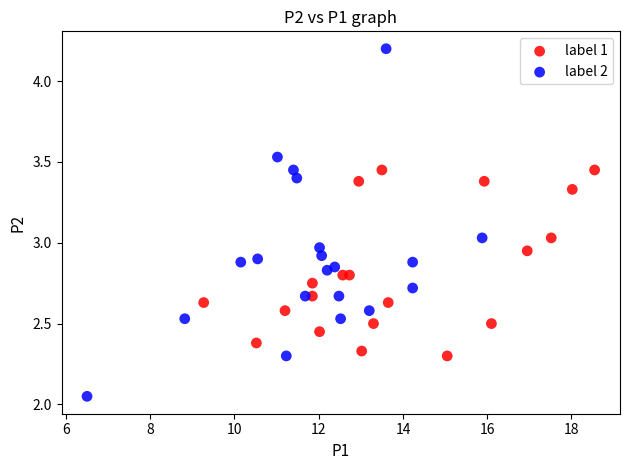

Which series reaches the maximum Y coordinate?

label 2